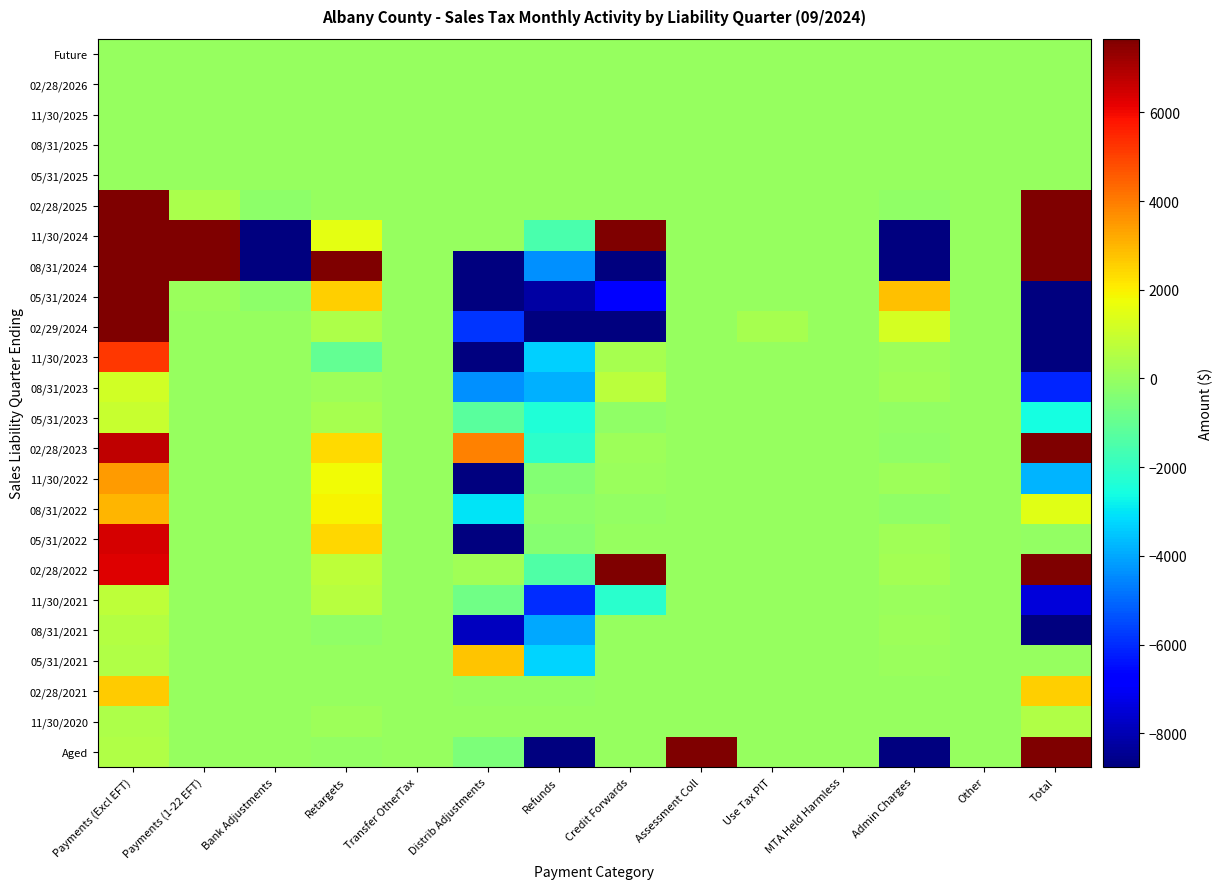

Reading right to left, extract all data points from this chart.

Future: Total=0.0	Other=0.0	Admin Charges=0.0	MTA Held Harmless=0.0	Use Tax PIT=0.0	Assessment Coll=0.0	Credit Forwards=0.0	Refunds=0.0	Distrib Adjustments=0.0	Transfer OtherTax=0.0	Retargets=0.0	Bank Adjustments=0.0	Payments (1-22 EFT)=0.0	Payments (Excl EFT)=0.0
02/28/2026: Total=-0.1	Other=0.0	Admin Charges=-0.1	MTA Held Harmless=0.0	Use Tax PIT=0.0	Assessment Coll=0.0	Credit Forwards=0.0	Refunds=0.0	Distrib Adjustments=0.0	Transfer OtherTax=0.0	Retargets=0.0	Bank Adjustments=0.0	Payments (1-22 EFT)=0.0	Payments (Excl EFT)=0.0
11/30/2025: Total=0.0	Other=0.0	Admin Charges=0.0	MTA Held Harmless=0.0	Use Tax PIT=0.0	Assessment Coll=0.0	Credit Forwards=0.0	Refunds=0.0	Distrib Adjustments=0.0	Transfer OtherTax=0.0	Retargets=0.0	Bank Adjustments=0.0	Payments (1-22 EFT)=0.0	Payments (Excl EFT)=0.0
08/31/2025: Total=0.0	Other=0.0	Admin Charges=0.0	MTA Held Harmless=0.0	Use Tax PIT=0.0	Assessment Coll=0.0	Credit Forwards=0.0	Refunds=0.0	Distrib Adjustments=0.0	Transfer OtherTax=0.0	Retargets=0.0	Bank Adjustments=0.0	Payments (1-22 EFT)=0.0	Payments (Excl EFT)=0.0
05/31/2025: Total=0.0	Other=0.0	Admin Charges=0.0	MTA Held Harmless=0.0	Use Tax PIT=0.0	Assessment Coll=0.0	Credit Forwards=0.0	Refunds=0.0	Distrib Adjustments=0.0	Transfer OtherTax=0.0	Retargets=0.0	Bank Adjustments=0.0	Payments (1-22 EFT)=0.0	Payments (Excl EFT)=0.0
02/28/2025: Total=21297.1	Other=0.0	Admin Charges=-125.8	MTA Held Harmless=0.0	Use Tax PIT=0.0	Assessment Coll=0.0	Credit Forwards=0.0	Refunds=0.0	Distrib Adjustments=-4.9	Transfer OtherTax=0.0	Retargets=-25.2	Bank Adjustments=-186.6	Payments (1-22 EFT)=410.9	Payments (Excl EFT)=21228.8
11/30/2024: Total=14172529.9	Other=0.0	Admin Charges=-44511.9	MTA Held Harmless=0.0	Use Tax PIT=0.0	Assessment Coll=0.0	Credit Forwards=47402.8	Refunds=-1519.5	Distrib Adjustments=-30.0	Transfer OtherTax=0.0	Retargets=1532.4	Bank Adjustments=-24089.9	Payments (1-22 EFT)=14091540.1	Payments (Excl EFT)=102206.0
08/31/2024: Total=20973230.9	Other=0.0	Admin Charges=-245347.4	MTA Held Harmless=0.0	Use Tax PIT=0.0	Assessment Coll=0.0	Credit Forwards=-93448.8	Refunds=-4365.5	Distrib Adjustments=-134181.7	Transfer OtherTax=0.0	Retargets=109848.1	Bank Adjustments=-130965.5	Payments (1-22 EFT)=64496.0	Payments (Excl EFT)=21407195.6
05/31/2024: Total=-16390.9	Other=0.0	Admin Charges=2819.9	MTA Held Harmless=0.0	Use Tax PIT=0.0	Assessment Coll=-2.2	Credit Forwards=-6768.9	Refunds=-8231.9	Distrib Adjustments=-80382.0	Transfer OtherTax=0.0	Retargets=2533.8	Bank Adjustments=-167.1	Payments (1-22 EFT)=44.4	Payments (Excl EFT)=73763.2
02/29/2024: Total=-218632.8	Other=0.0	Admin Charges=1183.5	MTA Held Harmless=0.0	Use Tax PIT=298.6	Assessment Coll=-1.7	Credit Forwards=-186809.7	Refunds=-38916.6	Distrib Adjustments=-5861.3	Transfer OtherTax=0.0	Retargets=431.1	Bank Adjustments=-22.6	Payments (1-22 EFT)=0.0	Payments (Excl EFT)=11066.0
11/30/2023: Total=-10062.1	Other=0.0	Admin Charges=94.0	MTA Held Harmless=0.0	Use Tax PIT=0.0	Assessment Coll=-0.4	Credit Forwards=340.4	Refunds=-3364.7	Distrib Adjustments=-11280.4	Transfer OtherTax=0.0	Retargets=-1020.4	Bank Adjustments=-7.3	Payments (1-22 EFT)=0.0	Payments (Excl EFT)=5176.6
08/31/2023: Total=-6075.2	Other=0.0	Admin Charges=172.4	MTA Held Harmless=0.0	Use Tax PIT=0.0	Assessment Coll=-0.5	Credit Forwards=674.8	Refunds=-3827.3	Distrib Adjustments=-4363.7	Transfer OtherTax=0.0	Retargets=147.6	Bank Adjustments=-4.3	Payments (1-22 EFT)=0.0	Payments (Excl EFT)=1125.7
05/31/2023: Total=-2562.5	Other=0.0	Admin Charges=-60.5	MTA Held Harmless=0.0	Use Tax PIT=0.0	Assessment Coll=-1.9	Credit Forwards=-163.7	Refunds=-2352.0	Distrib Adjustments=-1240.7	Transfer OtherTax=0.0	Retargets=290.2	Bank Adjustments=-3.8	Payments (1-22 EFT)=0.0	Payments (Excl EFT)=969.9
02/28/2023: Total=10825.1	Other=0.0	Admin Charges=-103.4	MTA Held Harmless=0.0	Use Tax PIT=16.6	Assessment Coll=-0.4	Credit Forwards=107.5	Refunds=-2143.7	Distrib Adjustments=3916.3	Transfer OtherTax=0.0	Retargets=2339.0	Bank Adjustments=-5.5	Payments (1-22 EFT)=0.0	Payments (Excl EFT)=6698.8
11/30/2022: Total=-3811.2	Other=0.0	Admin Charges=133.7	MTA Held Harmless=0.0	Use Tax PIT=0.0	Assessment Coll=-0.5	Credit Forwards=33.8	Refunds=-372.9	Distrib Adjustments=-8856.6	Transfer OtherTax=0.0	Retargets=1816.1	Bank Adjustments=-1.7	Payments (1-22 EFT)=0.0	Payments (Excl EFT)=3437.0
08/31/2022: Total=1497.5	Other=0.0	Admin Charges=-122.6	MTA Held Harmless=0.0	Use Tax PIT=0.0	Assessment Coll=-1.1	Credit Forwards=-58.4	Refunds=-226.5	Distrib Adjustments=-3031.4	Transfer OtherTax=0.0	Retargets=1947.1	Bank Adjustments=-1.7	Payments (1-22 EFT)=0.0	Payments (Excl EFT)=2992.1
05/31/2022: Total=-47.4	Other=0.0	Admin Charges=170.9	MTA Held Harmless=0.0	Use Tax PIT=0.0	Assessment Coll=-1.7	Credit Forwards=0.0	Refunds=-305.9	Distrib Adjustments=-8729.5	Transfer OtherTax=0.0	Retargets=2400.3	Bank Adjustments=-1.3	Payments (1-22 EFT)=0.0	Payments (Excl EFT)=6419.8
02/28/2022: Total=16617.3	Other=0.0	Admin Charges=231.9	MTA Held Harmless=0.0	Use Tax PIT=0.0	Assessment Coll=-1.7	Credit Forwards=10541.1	Refunds=-1412.7	Distrib Adjustments=205.1	Transfer OtherTax=0.0	Retargets=784.4	Bank Adjustments=-3.0	Payments (1-22 EFT)=0.0	Payments (Excl EFT)=6272.2
11/30/2021: Total=-7457.1	Other=0.0	Admin Charges=32.9	MTA Held Harmless=0.0	Use Tax PIT=0.0	Assessment Coll=-0.5	Credit Forwards=-2165.6	Refunds=-5941.5	Distrib Adjustments=-788.0	Transfer OtherTax=0.0	Retargets=667.4	Bank Adjustments=-1.7	Payments (1-22 EFT)=0.0	Payments (Excl EFT)=739.9
08/31/2021: Total=-11256.5	Other=0.0	Admin Charges=131.1	MTA Held Harmless=0.0	Use Tax PIT=0.0	Assessment Coll=-0.7	Credit Forwards=-0.3	Refunds=-3990.0	Distrib Adjustments=-7833.8	Transfer OtherTax=0.0	Retargets=-148.8	Bank Adjustments=-1.3	Payments (1-22 EFT)=0.0	Payments (Excl EFT)=587.3
05/31/2021: Total=18.3	Other=0.0	Admin Charges=26.5	MTA Held Harmless=0.0	Use Tax PIT=0.0	Assessment Coll=-1.6	Credit Forwards=15.5	Refunds=-3256.8	Distrib Adjustments=2753.1	Transfer OtherTax=0.0	Retargets=-0.4	Bank Adjustments=-1.3	Payments (1-22 EFT)=0.0	Payments (Excl EFT)=483.2
02/28/2021: Total=2535.3	Other=0.0	Admin Charges=-4.3	MTA Held Harmless=0.0	Use Tax PIT=0.7	Assessment Coll=-0.5	Credit Forwards=-16.8	Refunds=-49.0	Distrib Adjustments=-45.0	Transfer OtherTax=0.0	Retargets=0.4	Bank Adjustments=-1.7	Payments (1-22 EFT)=0.0	Payments (Excl EFT)=2651.5
11/30/2020: Total=484.5	Other=0.0	Admin Charges=-3.7	MTA Held Harmless=0.0	Use Tax PIT=0.0	Assessment Coll=-6.8	Credit Forwards=0.0	Refunds=-3.6	Distrib Adjustments=-18.4	Transfer OtherTax=0.0	Retargets=100.2	Bank Adjustments=-1.3	Payments (1-22 EFT)=0.0	Payments (Excl EFT)=418.1
Aged: Total=709436.1	Other=0.0	Admin Charges=-11368.0	MTA Held Harmless=0.0	Use Tax PIT=5.5	Assessment Coll=730678.7	Credit Forwards=0.0	Refunds=-9857.3	Distrib Adjustments=-488.4	Transfer OtherTax=0.0	Retargets=-63.7	Bank Adjustments=-5.5	Payments (1-22 EFT)=0.0	Payments (Excl EFT)=534.9